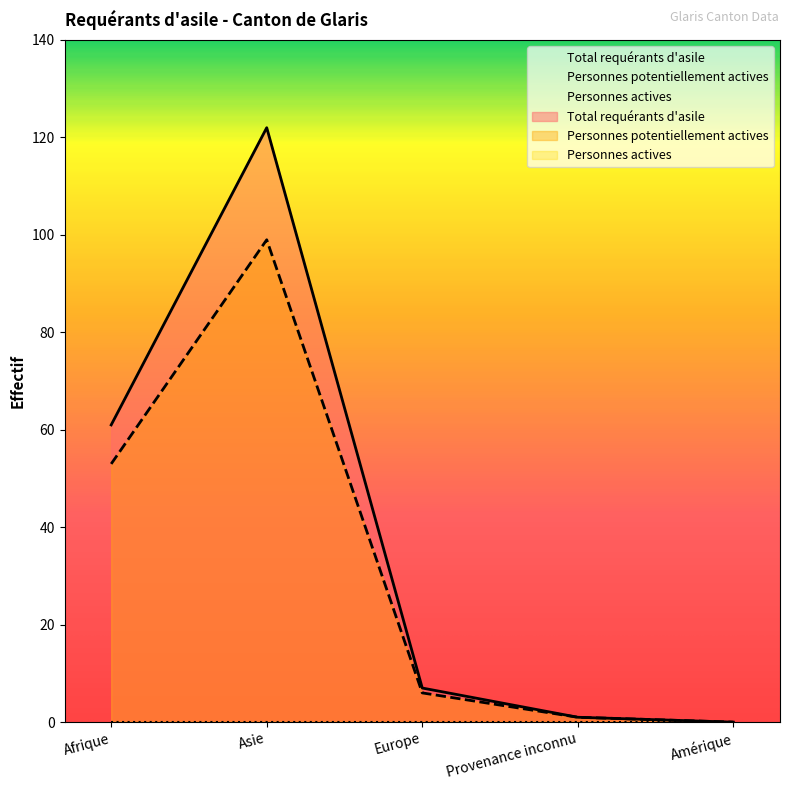

How many values in the Personnes potentiellement actives series exceed 6?

2